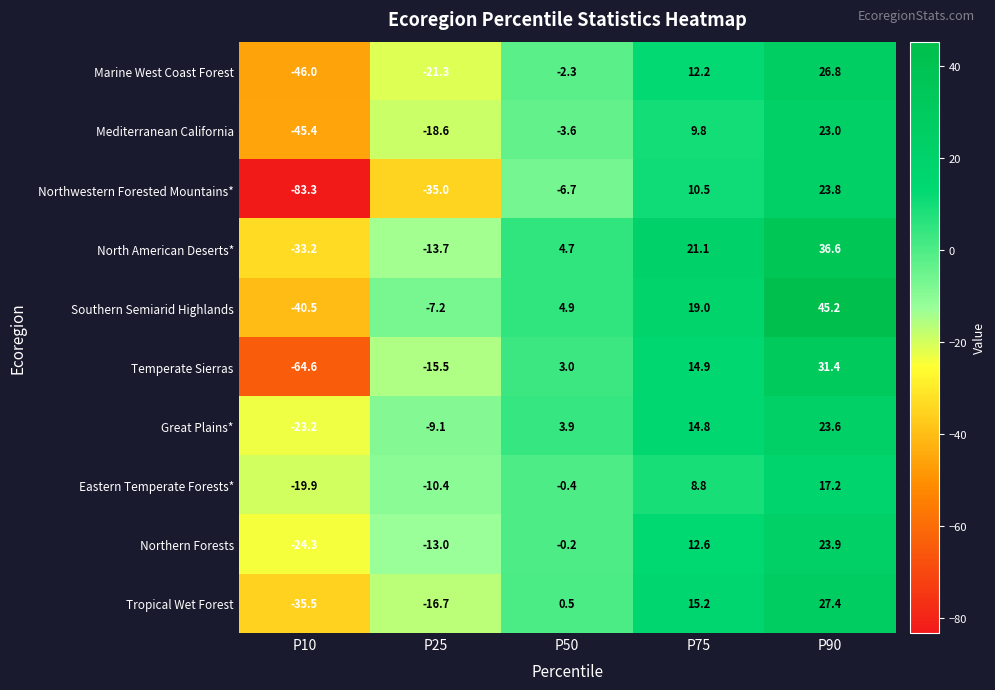

The Northern Forests series shows -13.0 at P25. True or false?

True